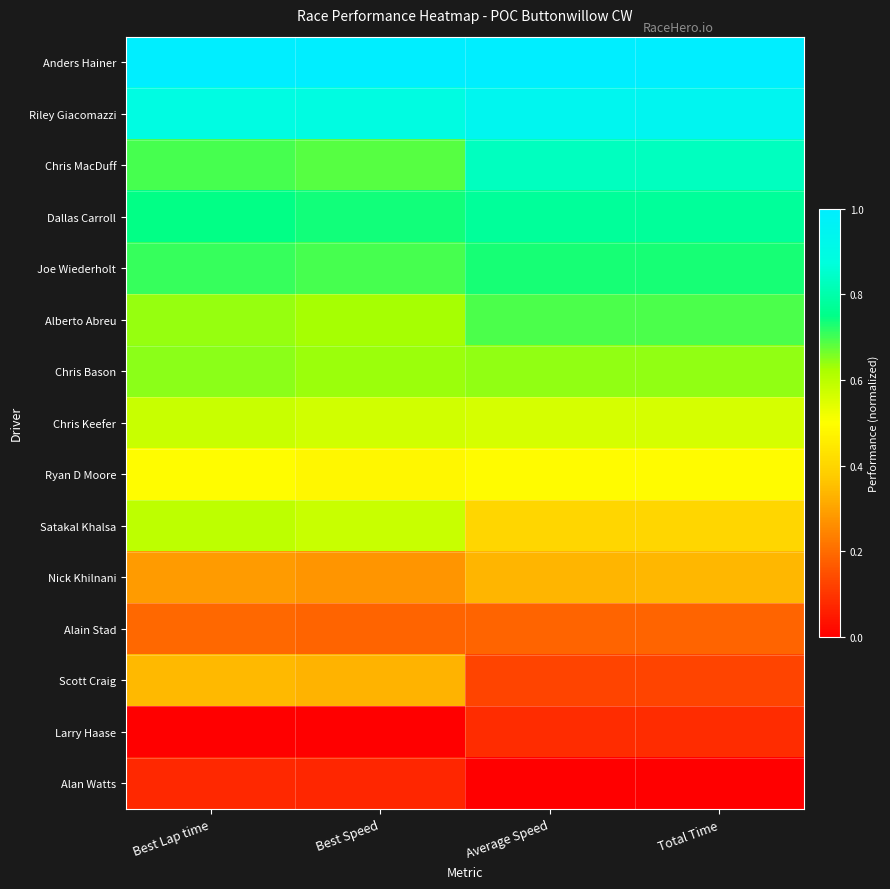

Reading left to right, what are all the values shown in this chart?

Anders Hainer: Best Lap time=1.0	Best Speed=1.0	Average Speed=1.0	Total Time=1.0
Riley Giacomazzi: Best Lap time=0.9	Best Speed=0.9	Average Speed=0.9	Total Time=0.9
Chris MacDuff: Best Lap time=0.7	Best Speed=0.7	Average Speed=0.8	Total Time=0.8
Dallas Carroll: Best Lap time=0.7	Best Speed=0.7	Average Speed=0.8	Total Time=0.8
Joe Wiederholt: Best Lap time=0.7	Best Speed=0.7	Average Speed=0.7	Total Time=0.7
Alberto Abreu: Best Lap time=0.6	Best Speed=0.6	Average Speed=0.7	Total Time=0.7
Chris Bason: Best Lap time=0.6	Best Speed=0.6	Average Speed=0.6	Total Time=0.6
Chris Keefer: Best Lap time=0.6	Best Speed=0.6	Average Speed=0.6	Total Time=0.6
Ryan D Moore: Best Lap time=0.5	Best Speed=0.5	Average Speed=0.5	Total Time=0.5
Satakal Khalsa: Best Lap time=0.6	Best Speed=0.6	Average Speed=0.4	Total Time=0.4
Nick Khilnani: Best Lap time=0.3	Best Speed=0.3	Average Speed=0.3	Total Time=0.3
Alain Stad: Best Lap time=0.2	Best Speed=0.2	Average Speed=0.2	Total Time=0.2
Scott Craig: Best Lap time=0.3	Best Speed=0.3	Average Speed=0.1	Total Time=0.1
Larry Haase: Best Lap time=0.0	Best Speed=0.0	Average Speed=0.1	Total Time=0.1
Alan Watts: Best Lap time=0.1	Best Speed=0.1	Average Speed=0.0	Total Time=0.0